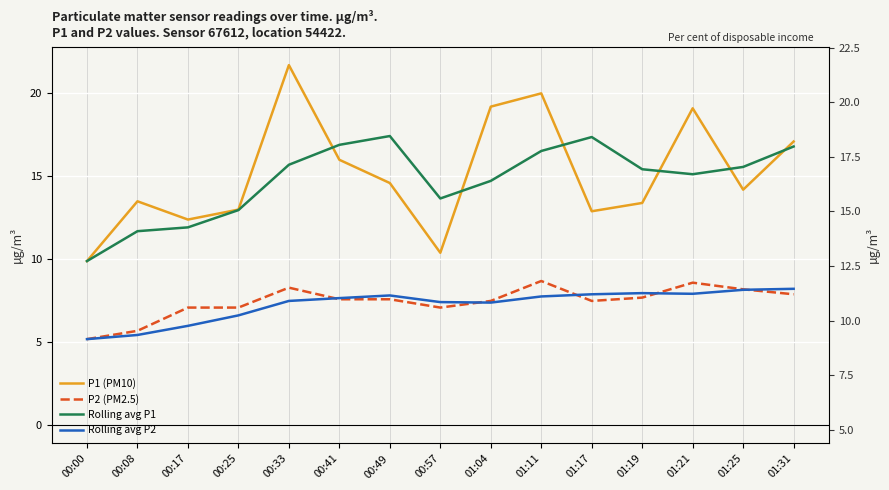

Rank the series at 00:41 from highest to lowest value.

Rolling avg P1, P1 (PM10), Rolling avg P2, P2 (PM2.5)